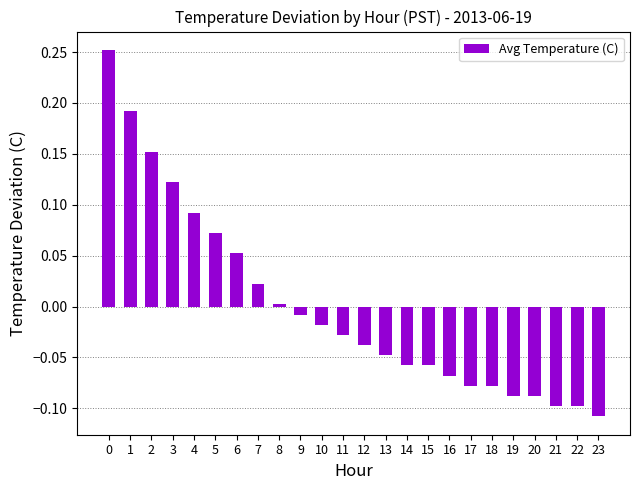

At which label is the value closest to 0?

8